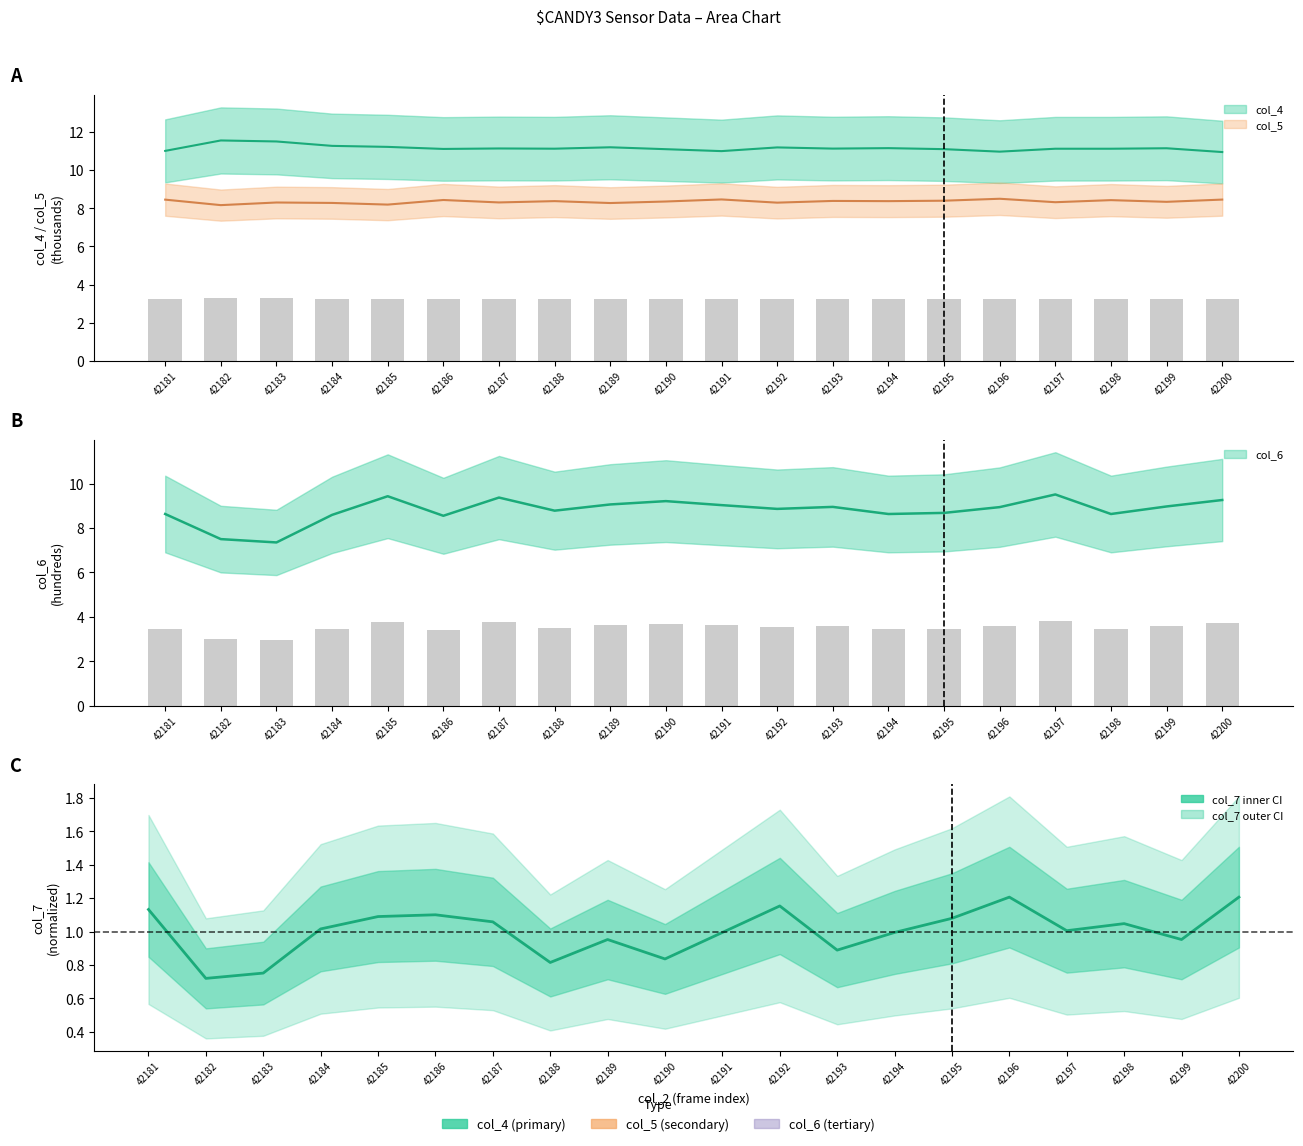

Reading left to right, transcribe all the data shown in this chart.

col_4: 11.0	11.6	11.5	11.3	11.2	11.1	11.1	11.1	11.2	11.1	11.0	11.2	11.1	11.2	11.1	11.0	11.1	11.1	11.1	10.9
col_5: 8.5	8.2	8.3	8.3	8.2	8.4	8.3	8.4	8.3	8.4	8.5	8.3	8.4	8.4	8.4	8.5	8.3	8.4	8.3	8.5
col_6: 8.6	7.5	7.3	8.6	9.4	8.6	9.4	8.8	9.1	9.2	9.0	8.9	8.9	8.6	8.7	8.9	9.5	8.6	9.0	9.3
col_7: 1.1	0.7	0.8	1.0	1.1	1.1	1.1	0.8	1.0	0.8	1.0	1.2	0.9	1.0	1.1	1.2	1.0	1.0	1.0	1.2